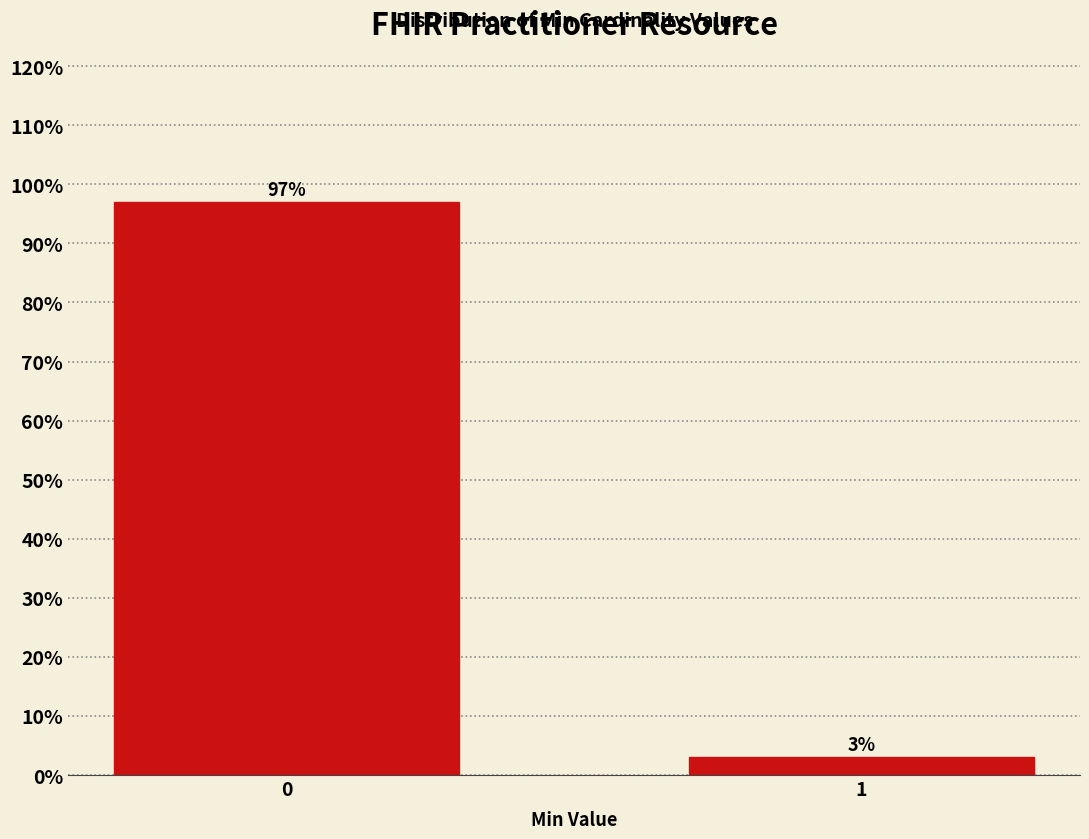

Reading left to right, what are all the values shown in this chart?

0=97.0	1=3.0